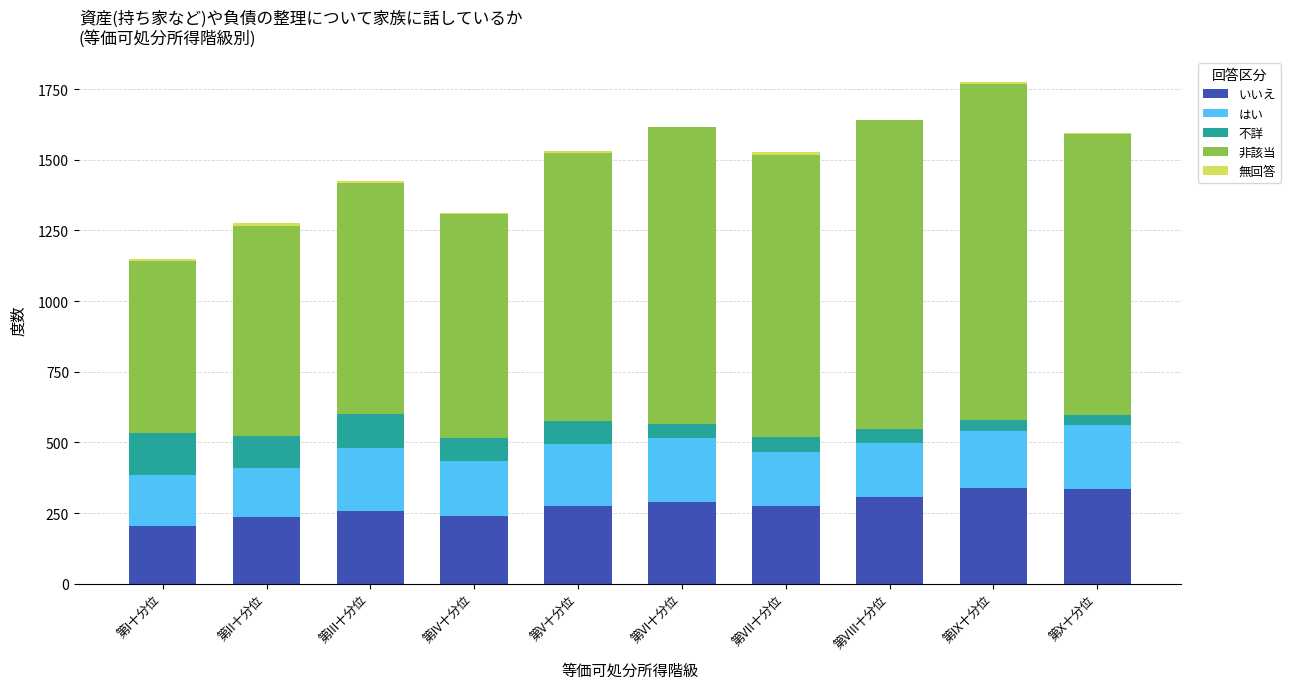

What is the sum of all いいえ values?

2763